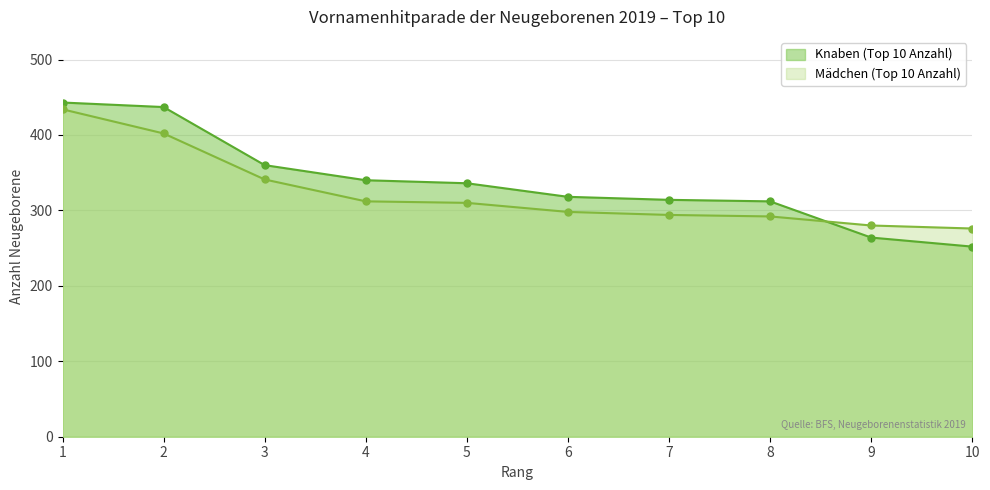

Rank the series by their maximum value, from highest to lowest.

Knaben (Top 10 Anzahl), Mädchen (Top 10 Anzahl)